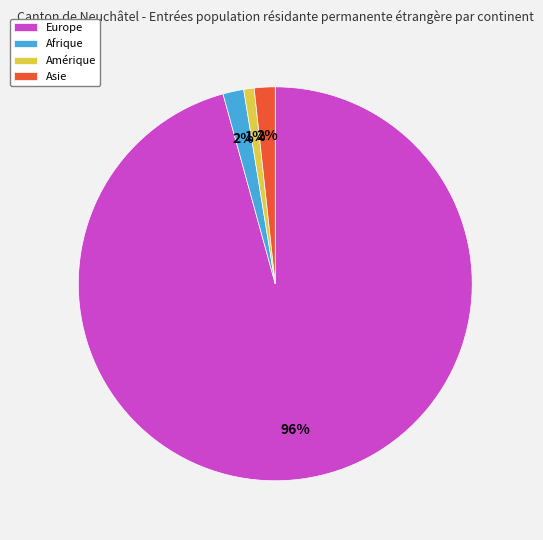

Which category has the biggest portion of the pie?

Europe